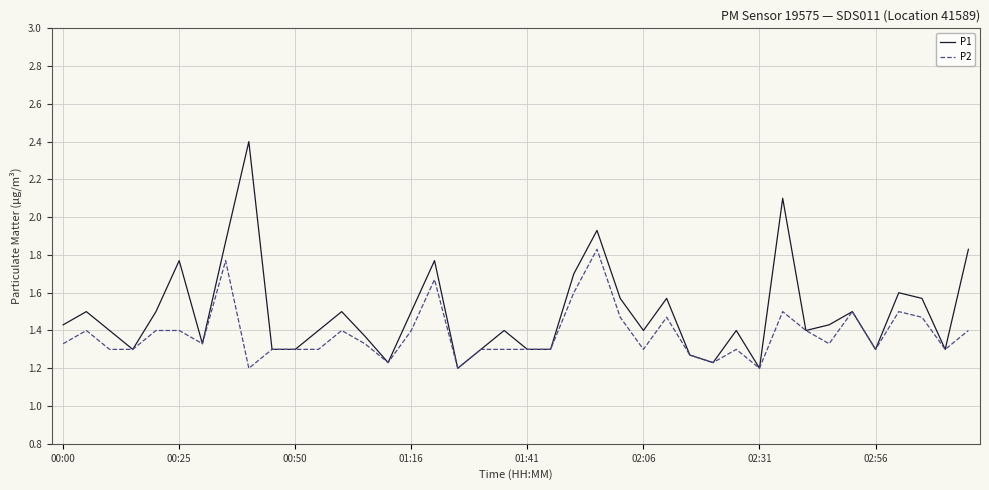

How many P2 values are between 1 and 2?

40